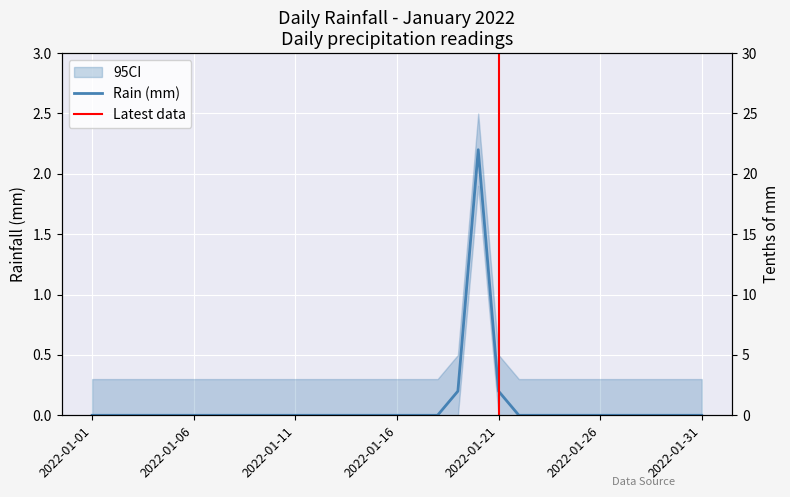

What is the difference between the maximum and minimum values?

2.2